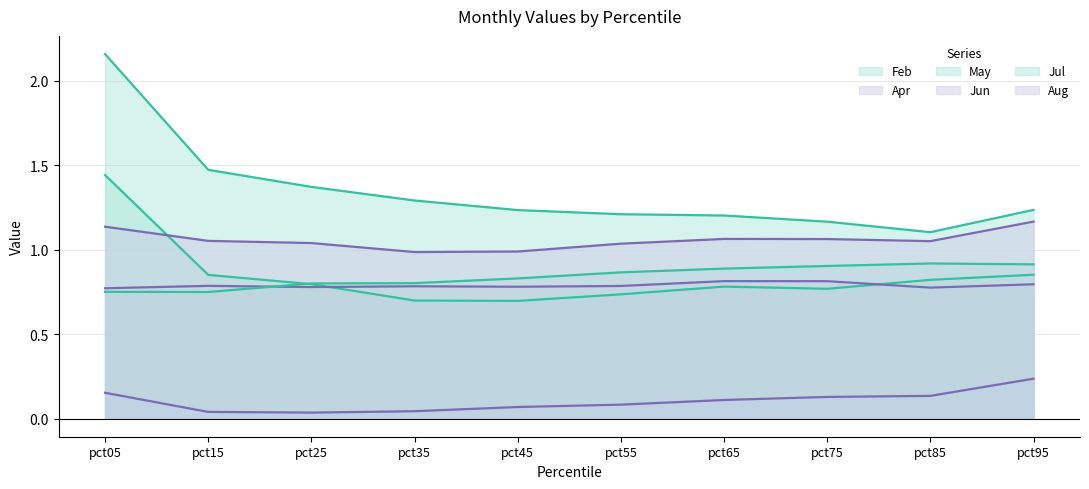

At how many categories does at least one series exceed 0?

10